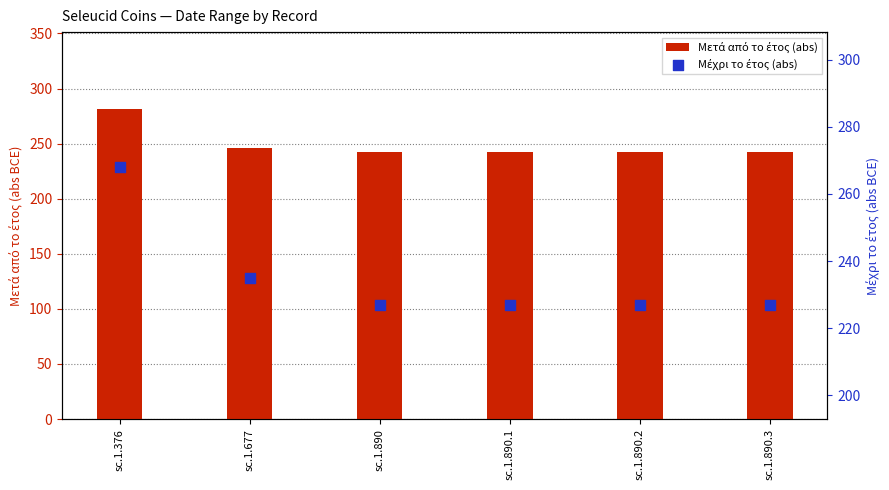

At how many categories does at least one series exceed 246?

1